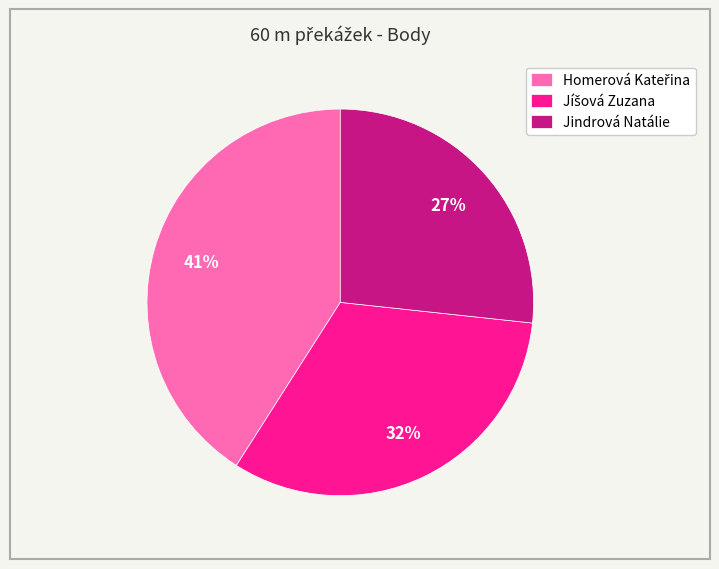

How many segments does this pie chart have?

3